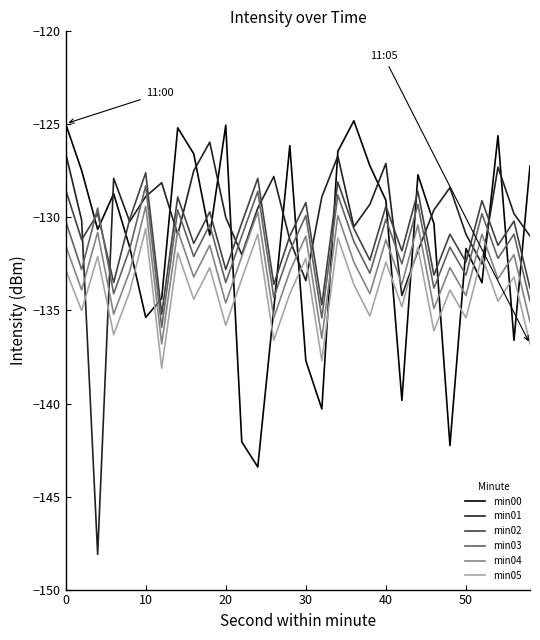

What is the sum of all min02 values?

-3927.2